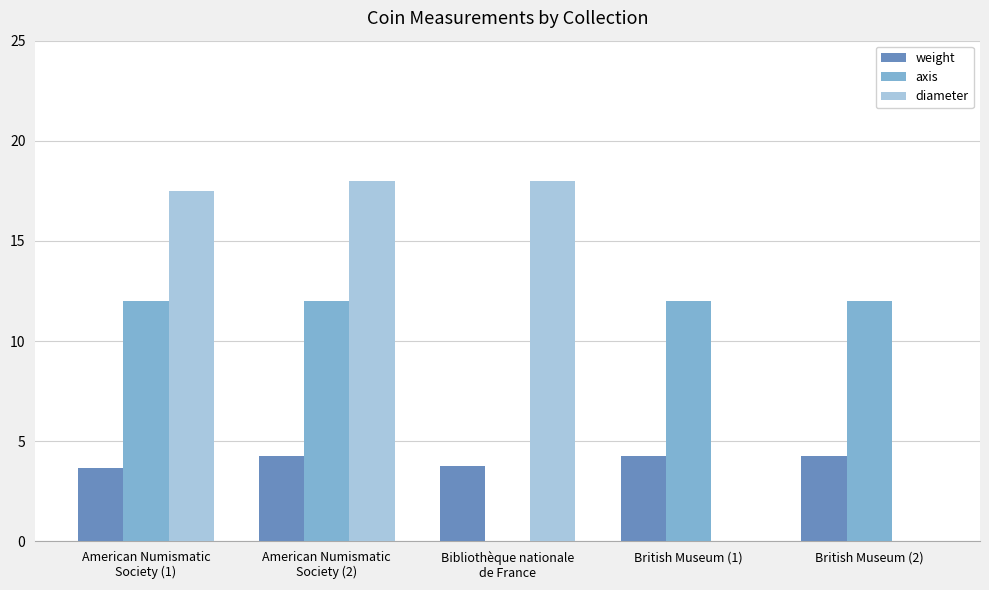

What is the difference between the weight values at British Museum (1) and Bibliothèque nationale
de France?

0.5